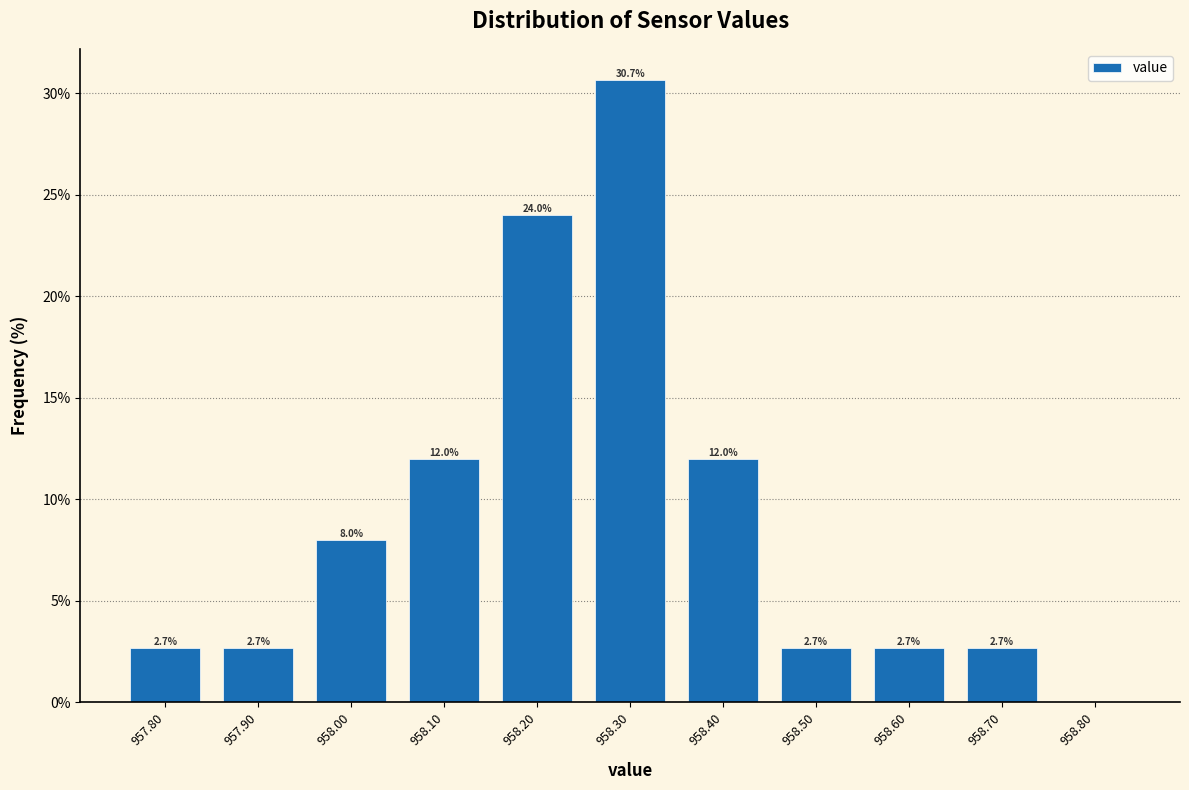

Over which range of the x-axis is the bar tallest?

958.25 to 958.35